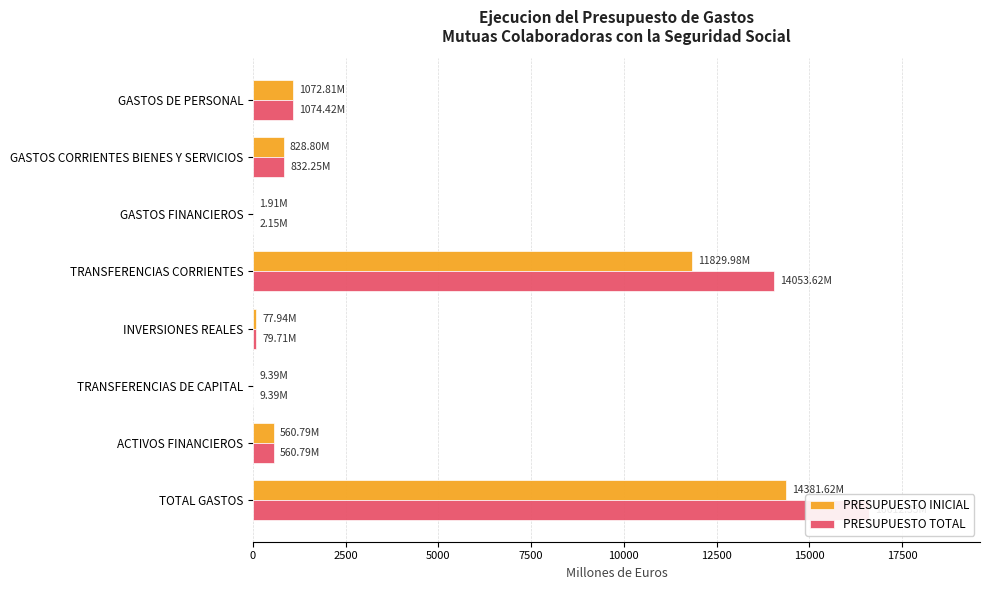

What is the value of the PRESUPUESTO TOTAL bar at the 1st from the left?

1074.4